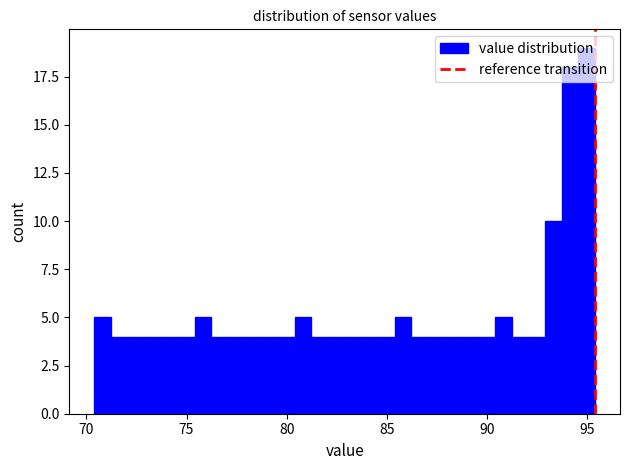

Around what value on the x-axis is the tallest bar? Give the approximate position of its centre, as read against the axis.

95.0